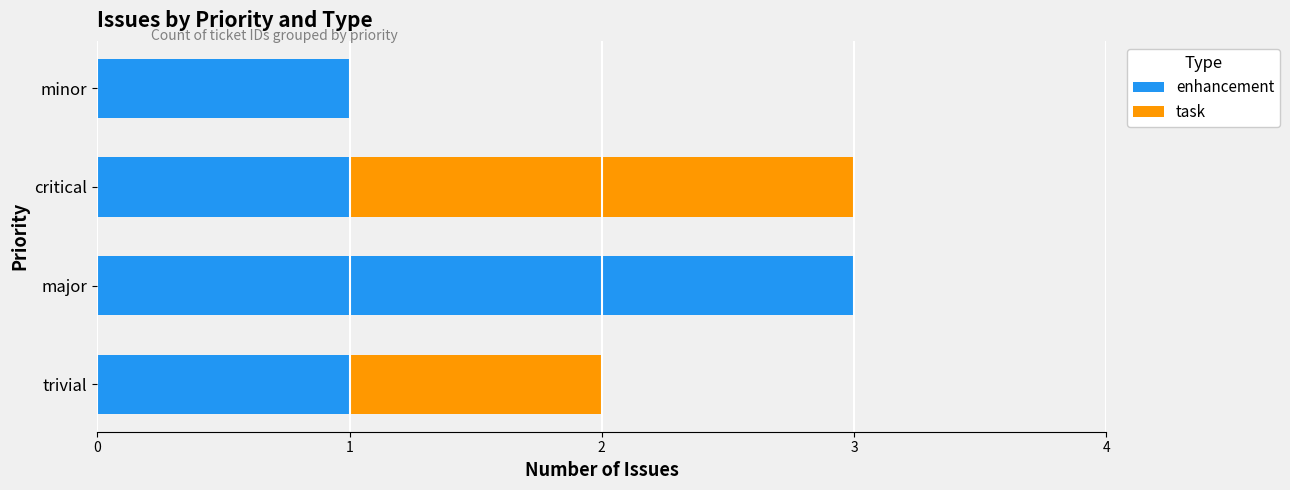

What is the total value across all series at major?

3